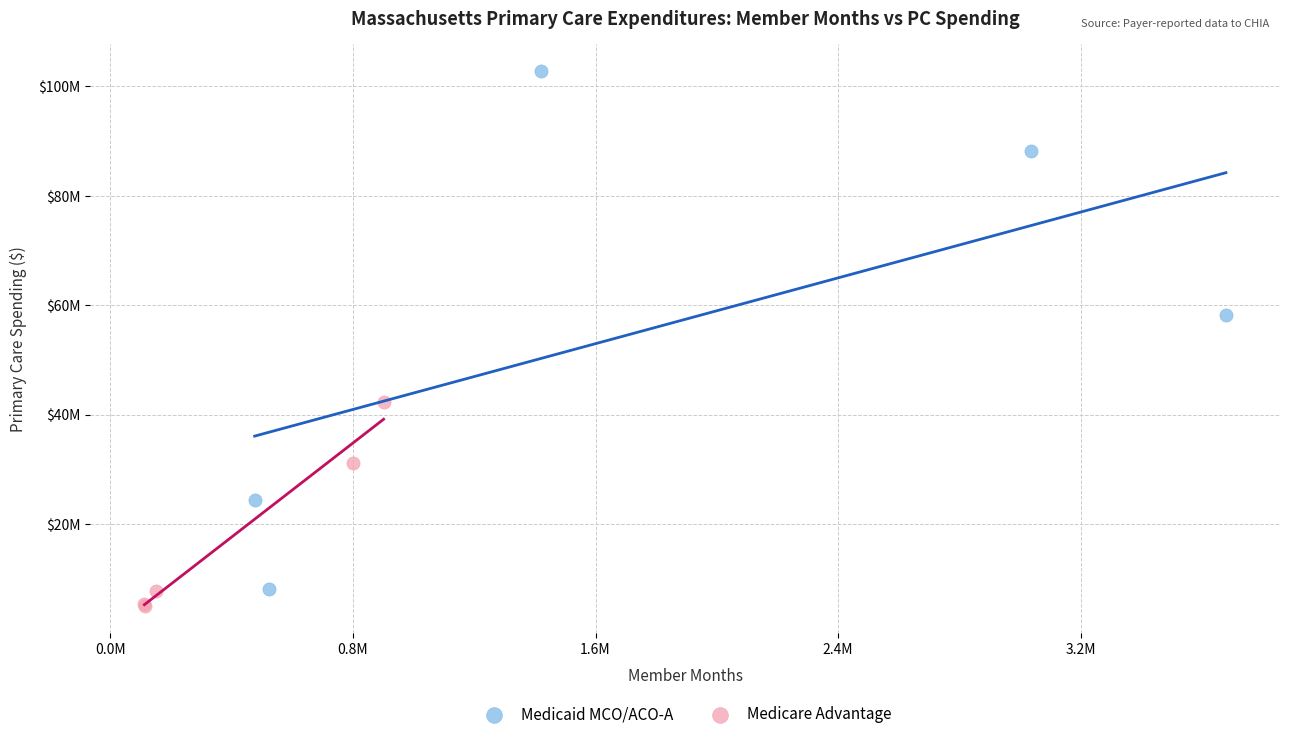

What are all the series names shown in the legend?

Medicaid MCO/ACO-A, Medicare Advantage